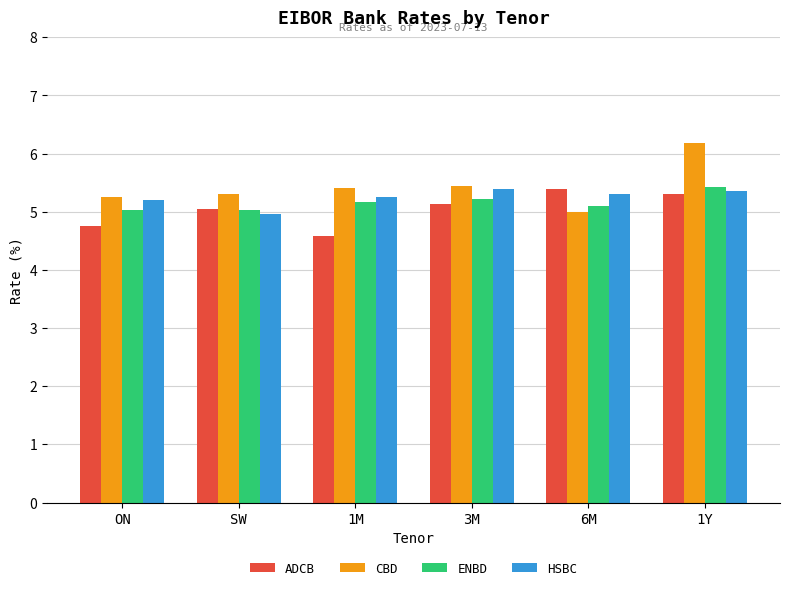

How many bars are there in each group?

4